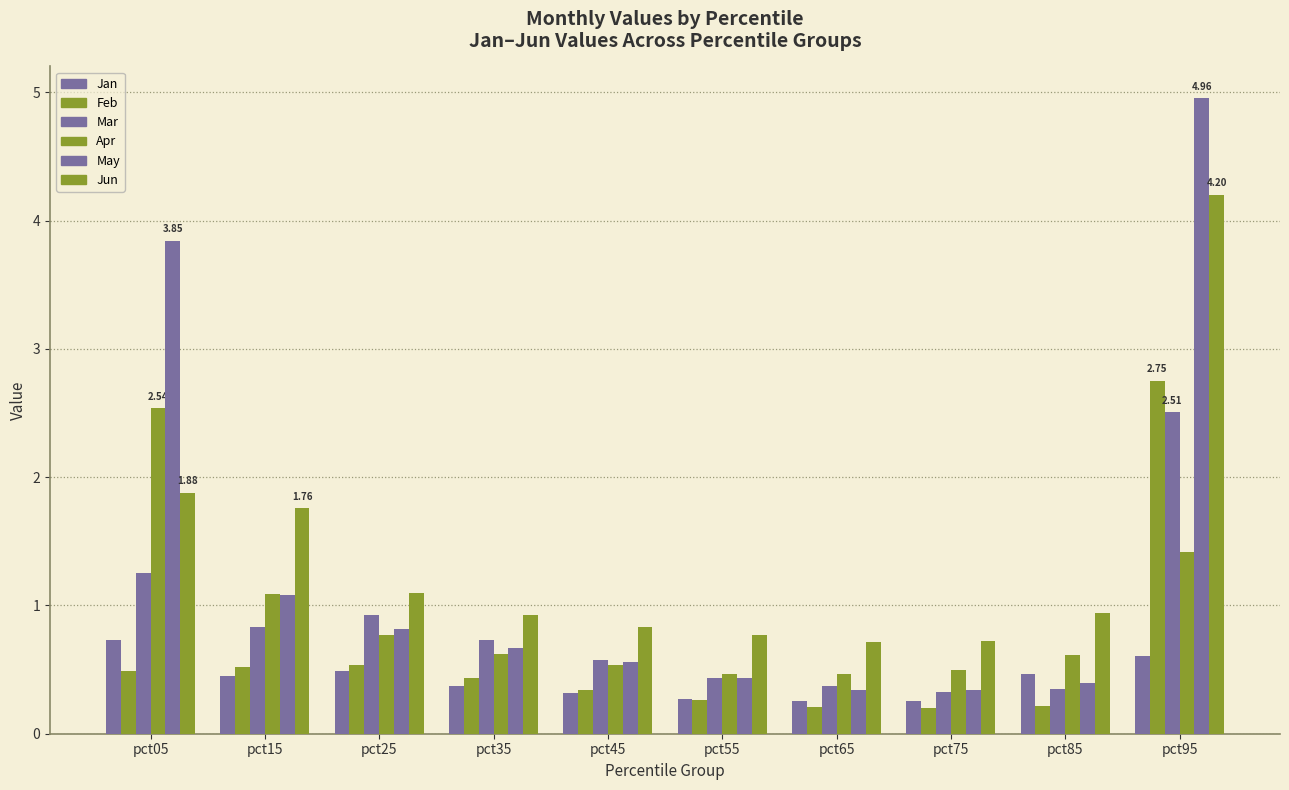

What is the approximate value of Apr at pct85?

0.6